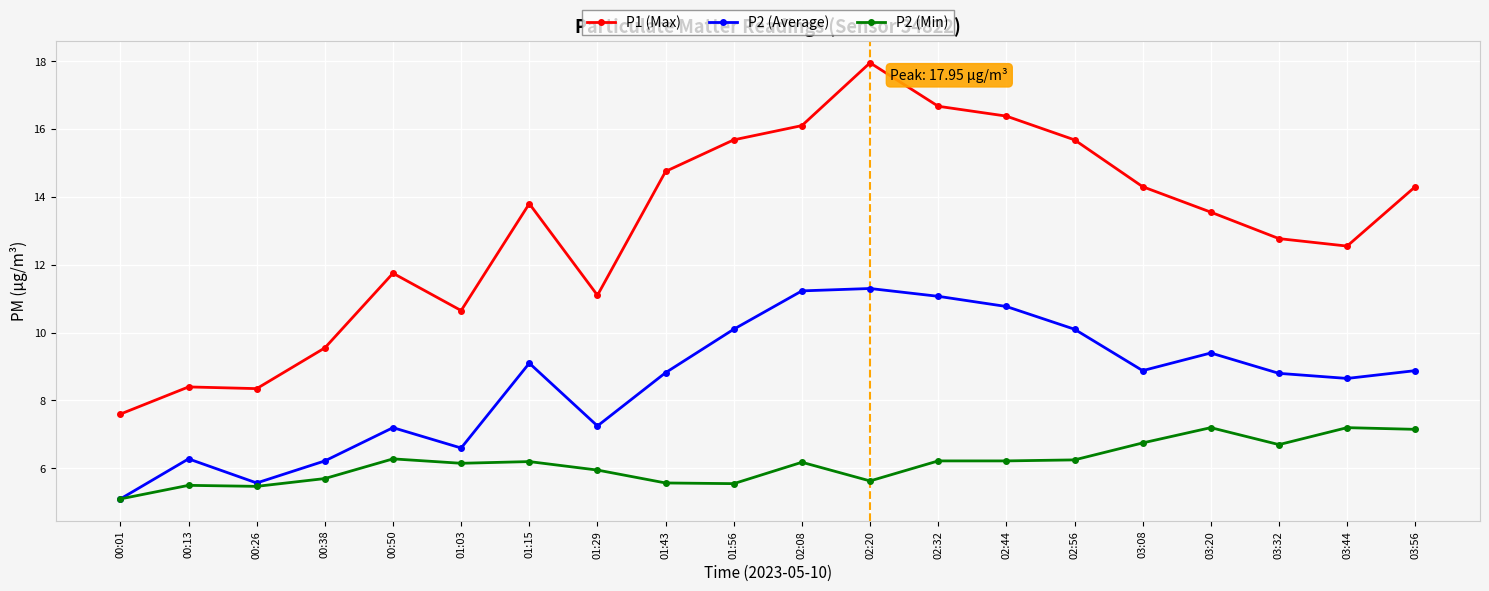

What are all the series names shown in the legend?

P1 (Max), P2 (Average), P2 (Min)